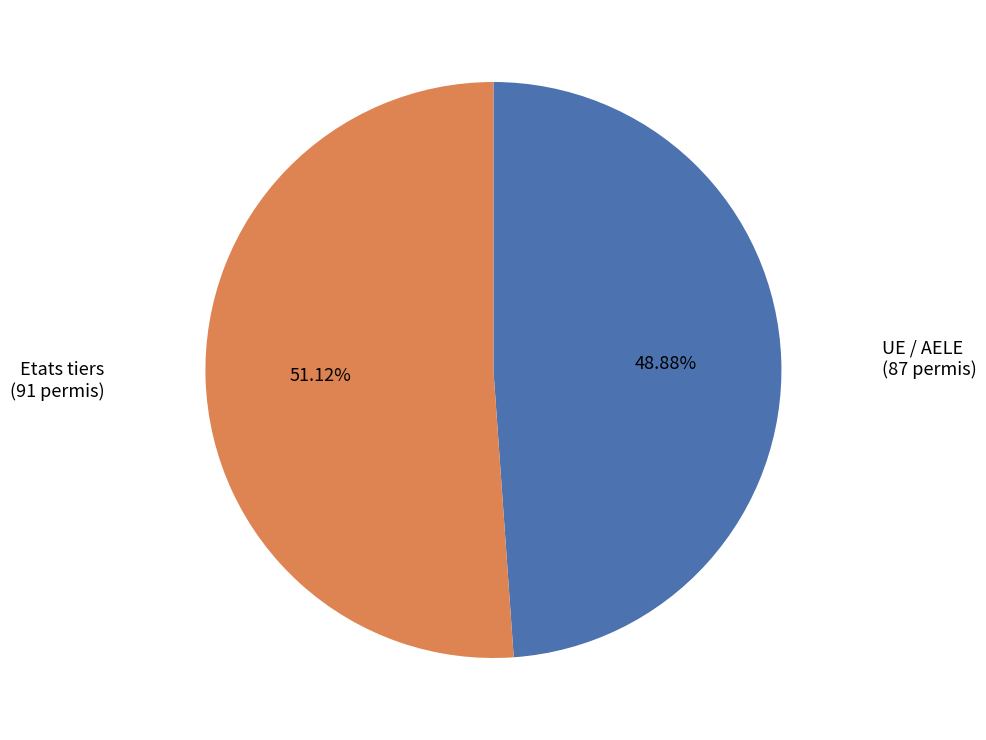

Is there any slice that represents more than half of the pie?

Yes